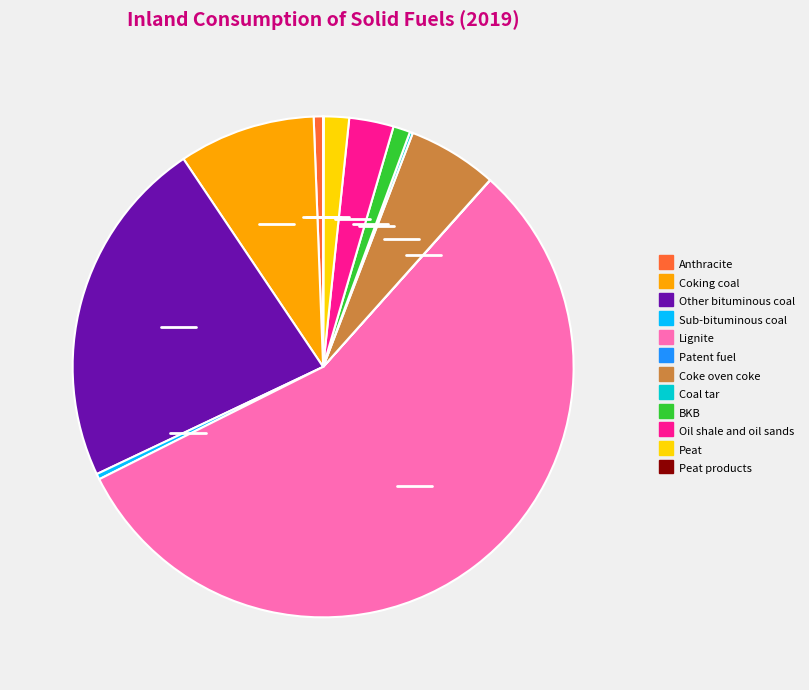

Is there any slice that represents more than half of the pie?

Yes